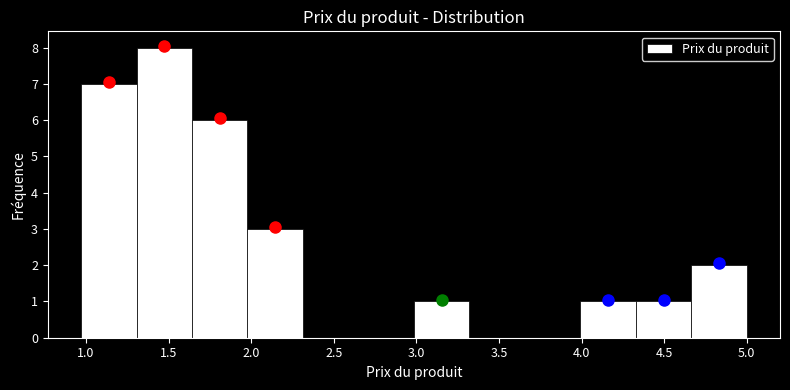

What is the height of the bar covering 1.30 to 1.65 on the x-axis? Neither the bar edges nor the heights are printed on the chart, so give them approximately, as read against the axes.

8